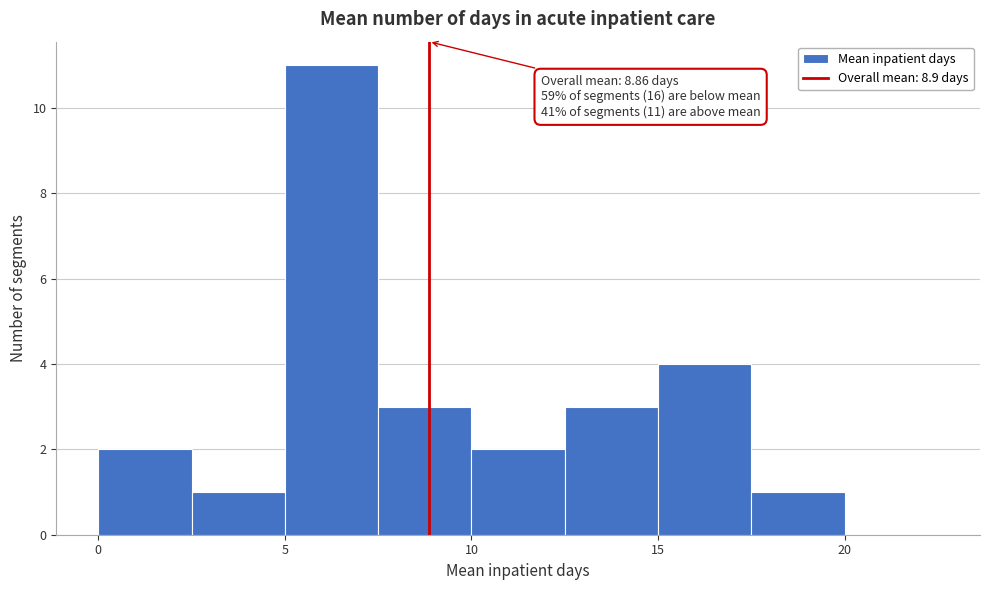

Over which range of the x-axis is the bar tallest?

5.0 to 7.5